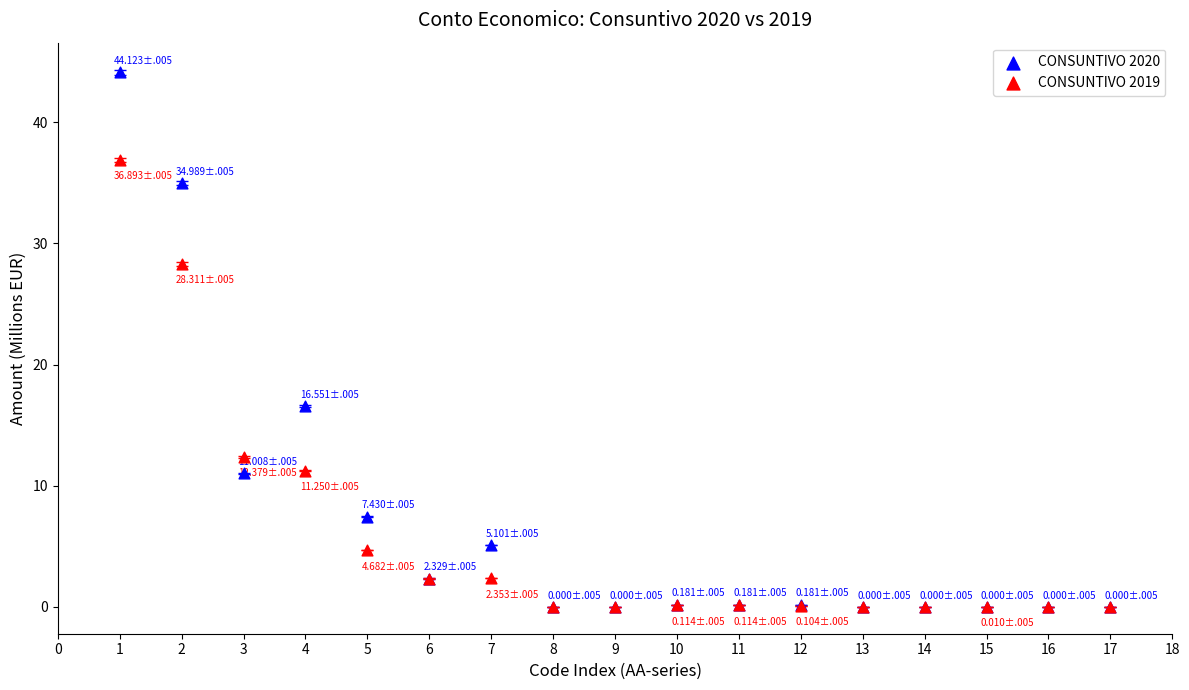

In the CONSUNTIVO 2019 series, what Y value is closest to 18?

12.4